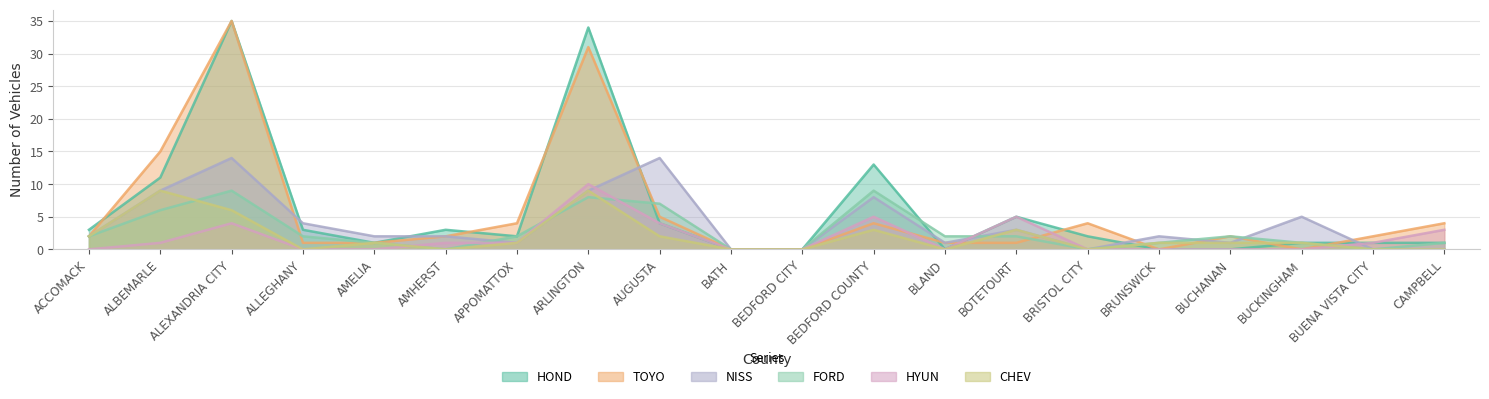

Is it true that NISS equals 6 at ALLEGHANY?

False